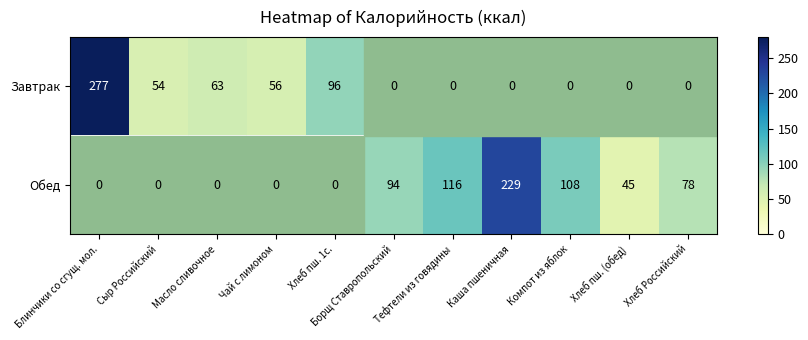

Is the value of Завтрак at Блинчики со сгущ. мол. greater than the value of Обед at Хлеб Российский?

Yes